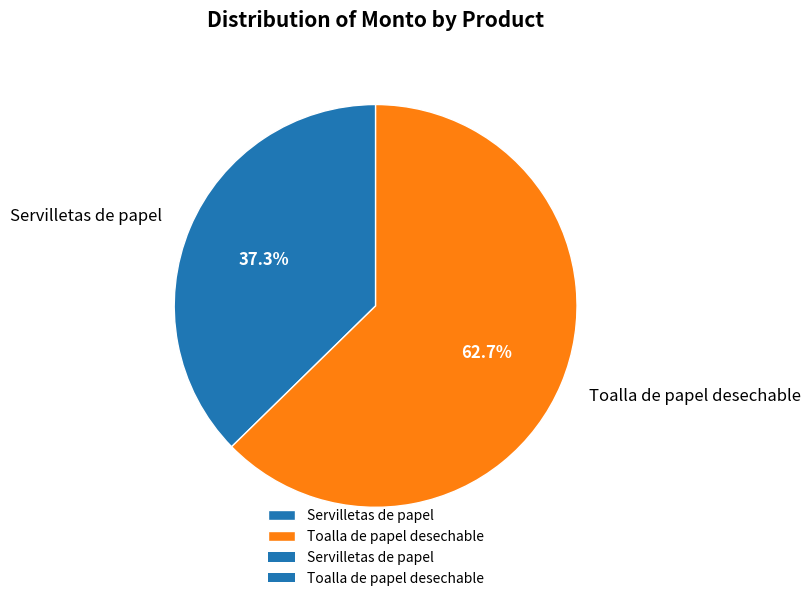

The Toalla de papel desechable slice represents 63% of the pie. True or false?

True